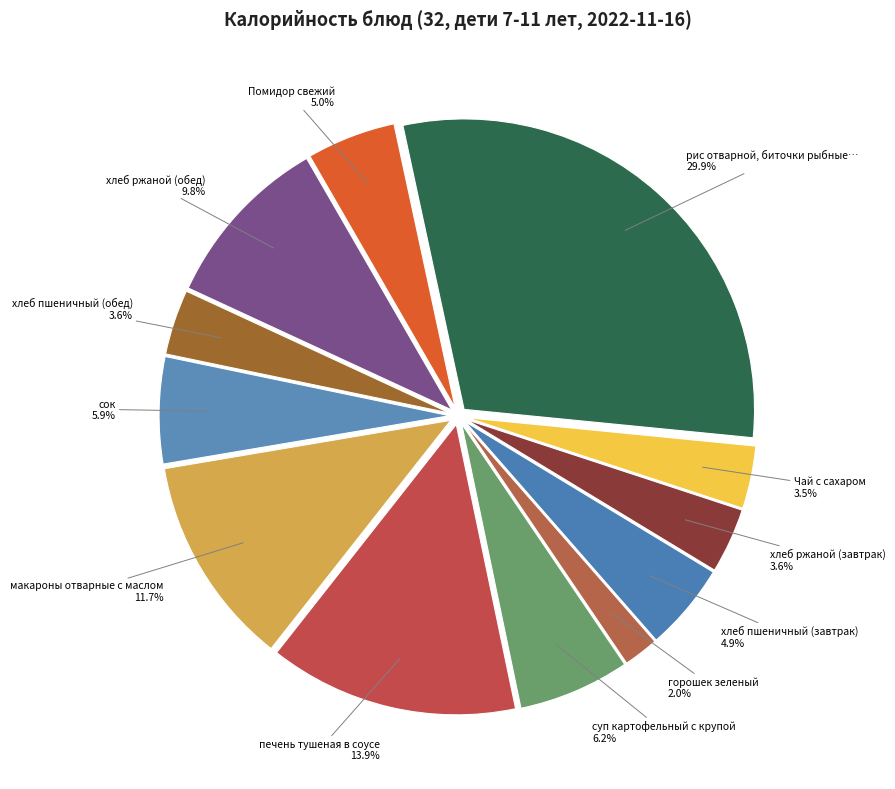

Which slice is the largest?

рис отварной, биточки рыбные, соус белый